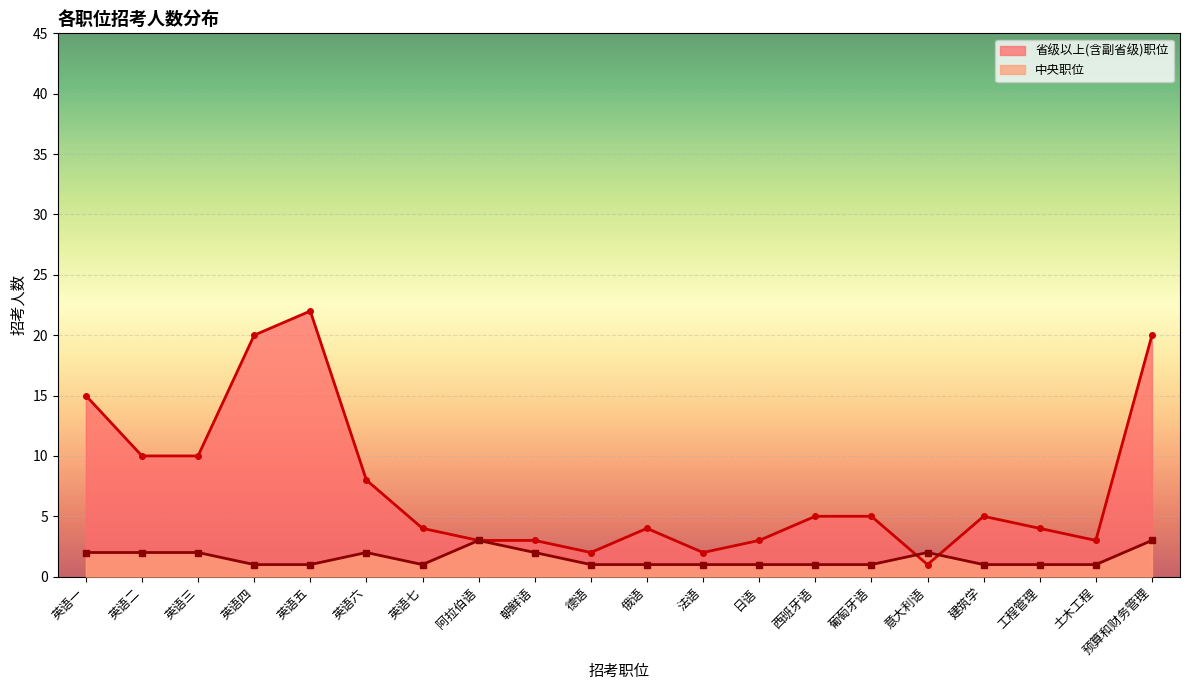

Which has a higher value, 英语四 or 土木工程?

英语四